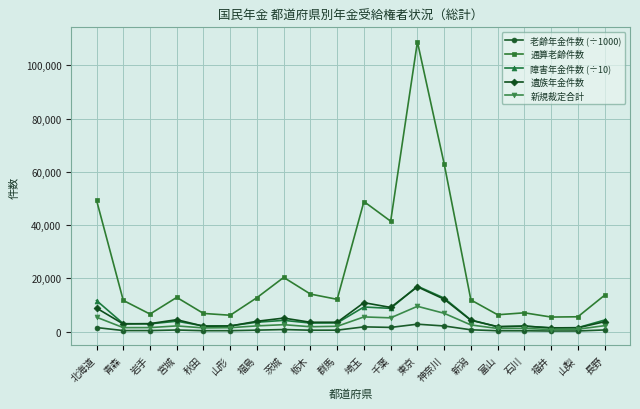

True or false: 新規裁定合計 has a value of 1386.0 at 神奈川.

False